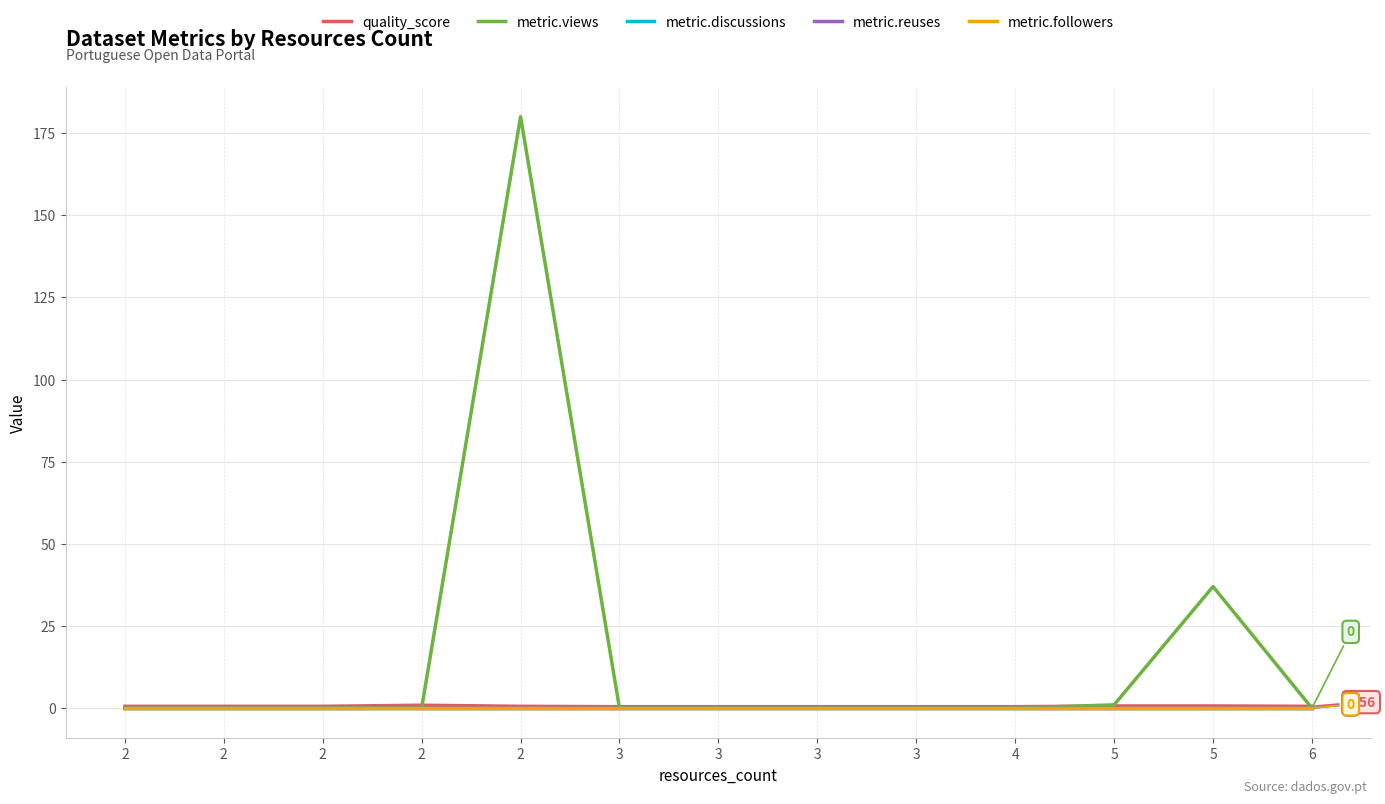

Which series has the widest spread of values?

metric.views